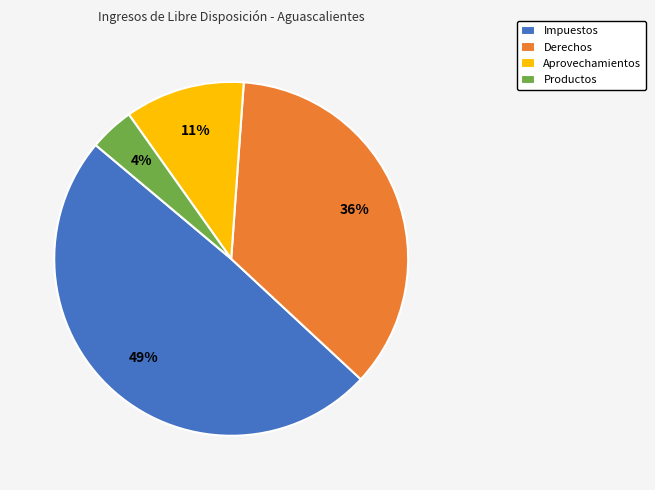

Is it true that Derechos is 45% of the pie?

False